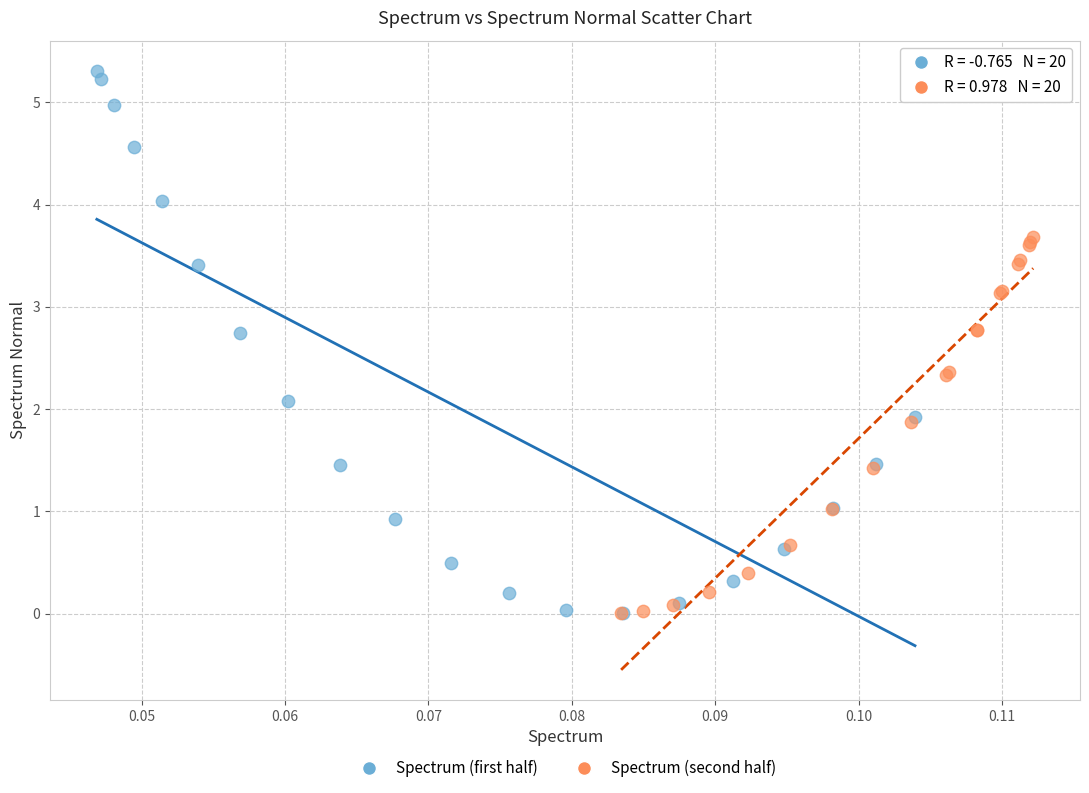

What are all the series names shown in the legend?

Spectrum (first half), Spectrum (second half)